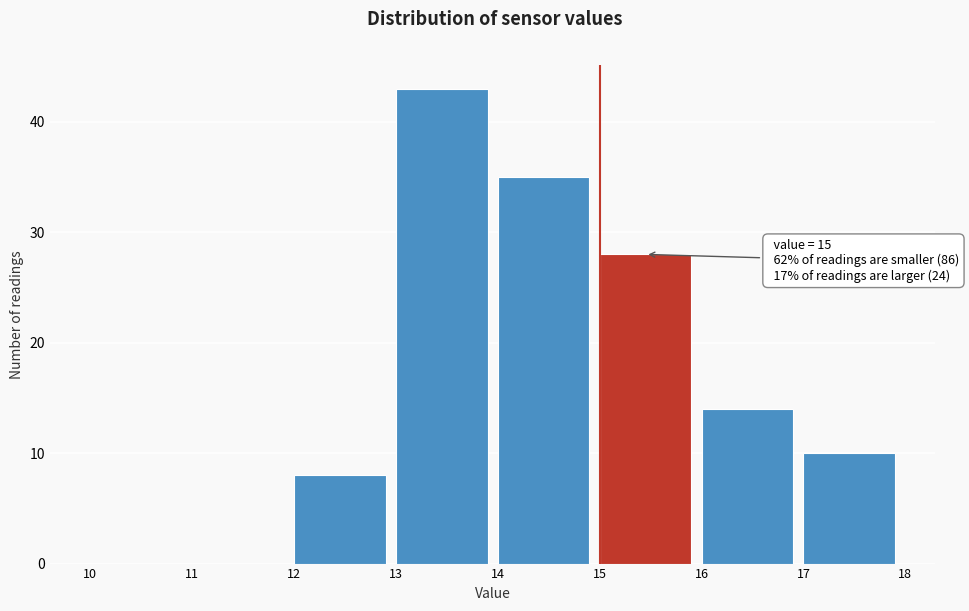

Which range on the x-axis has the tallest bar?

13 to 14